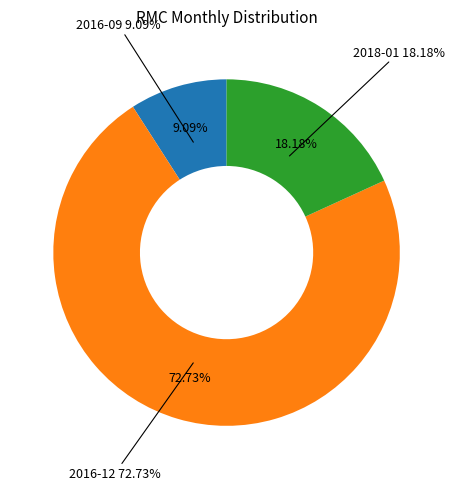

To the nearest percent, what is the difference between the 2016-12 and 2018-01 slice percentages?

55%